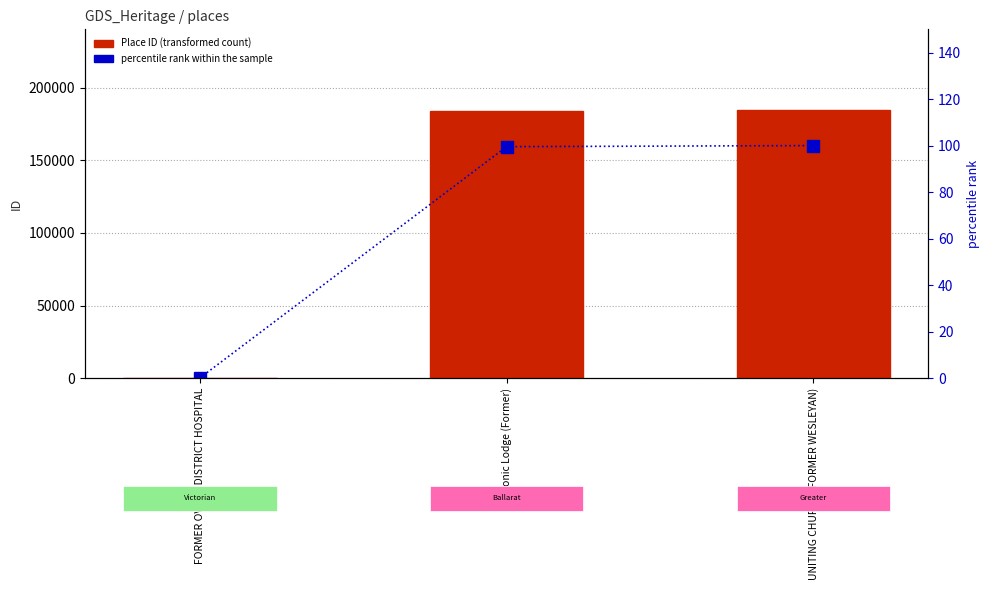

Reading right to left, list all the values displayed in this chart.

Place ID: 184925.0	184048.0	100.0
percentile rank within the sample: 100.0	99.5	0.0